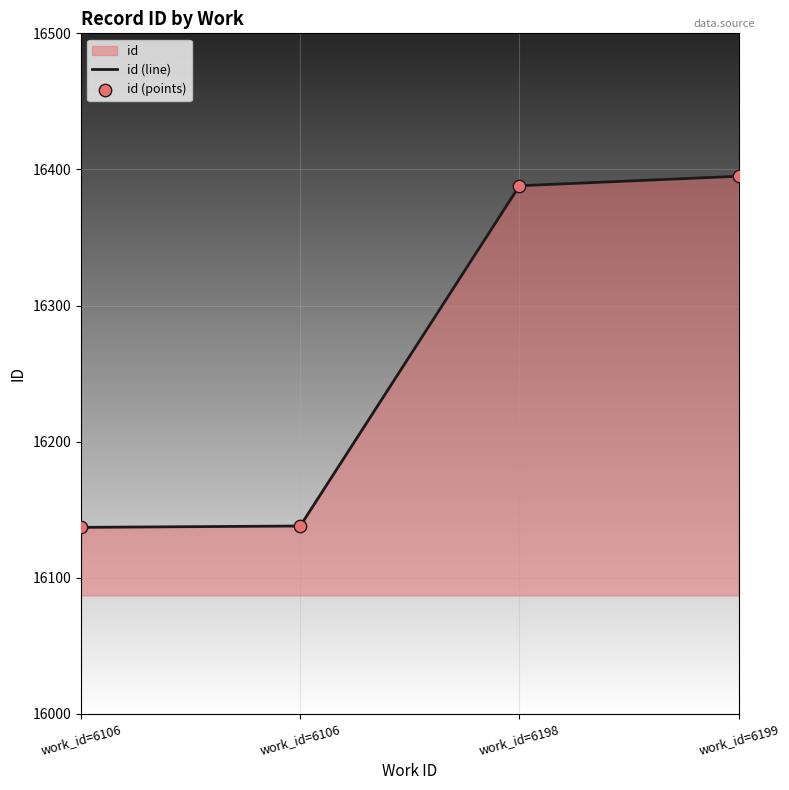

Which series reaches the minimum Y coordinate?

id (line)